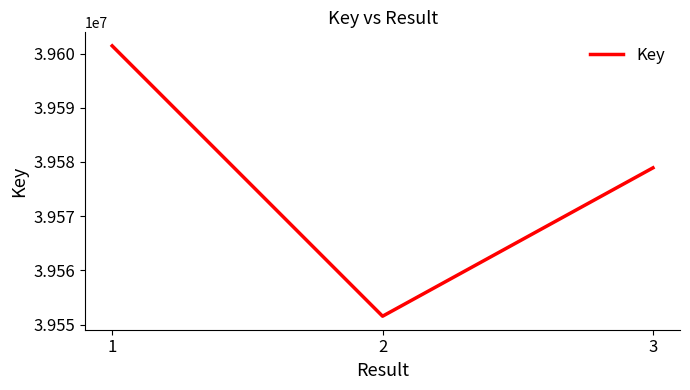

Where is the data nearest to the value 39576483?

3